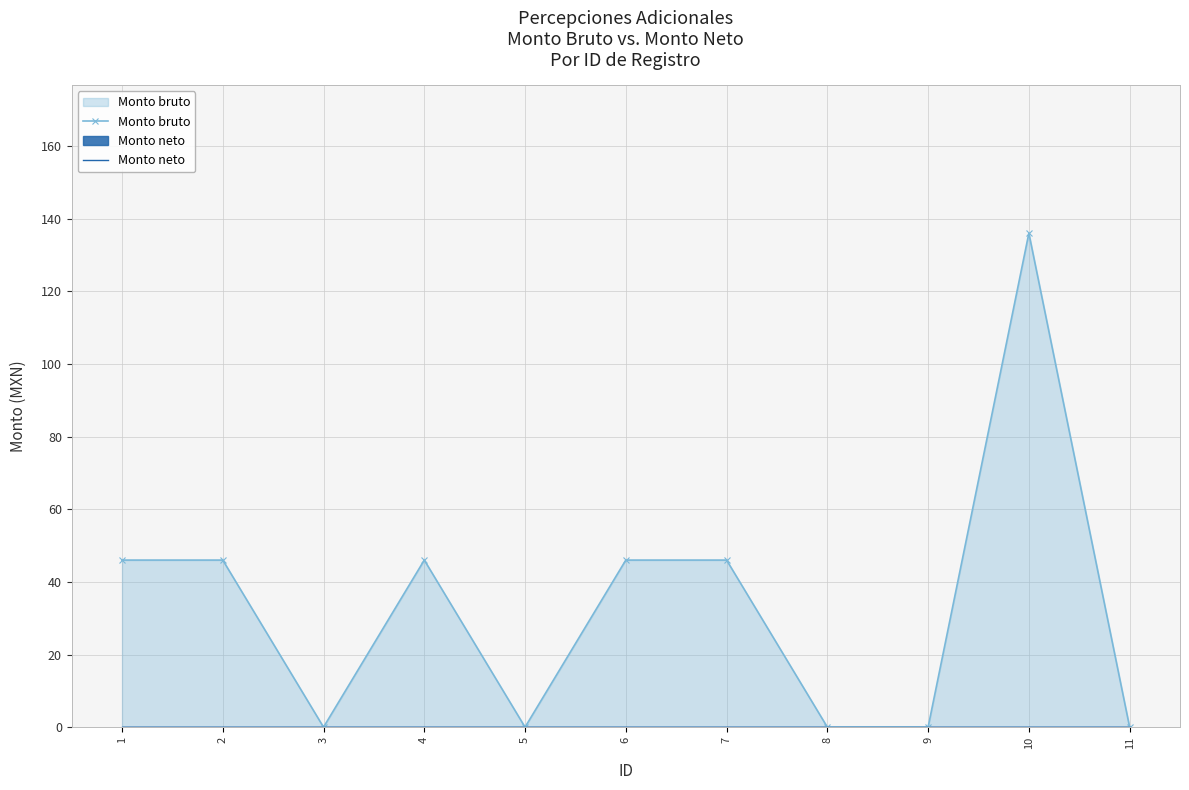

Reading right to left, what are all the values shown in this chart?

Monto bruto: 0	136	0	0	46	46	0	46	0	46	46
Monto neto: 0	0	0	0	0	0	0	0	0	0	0